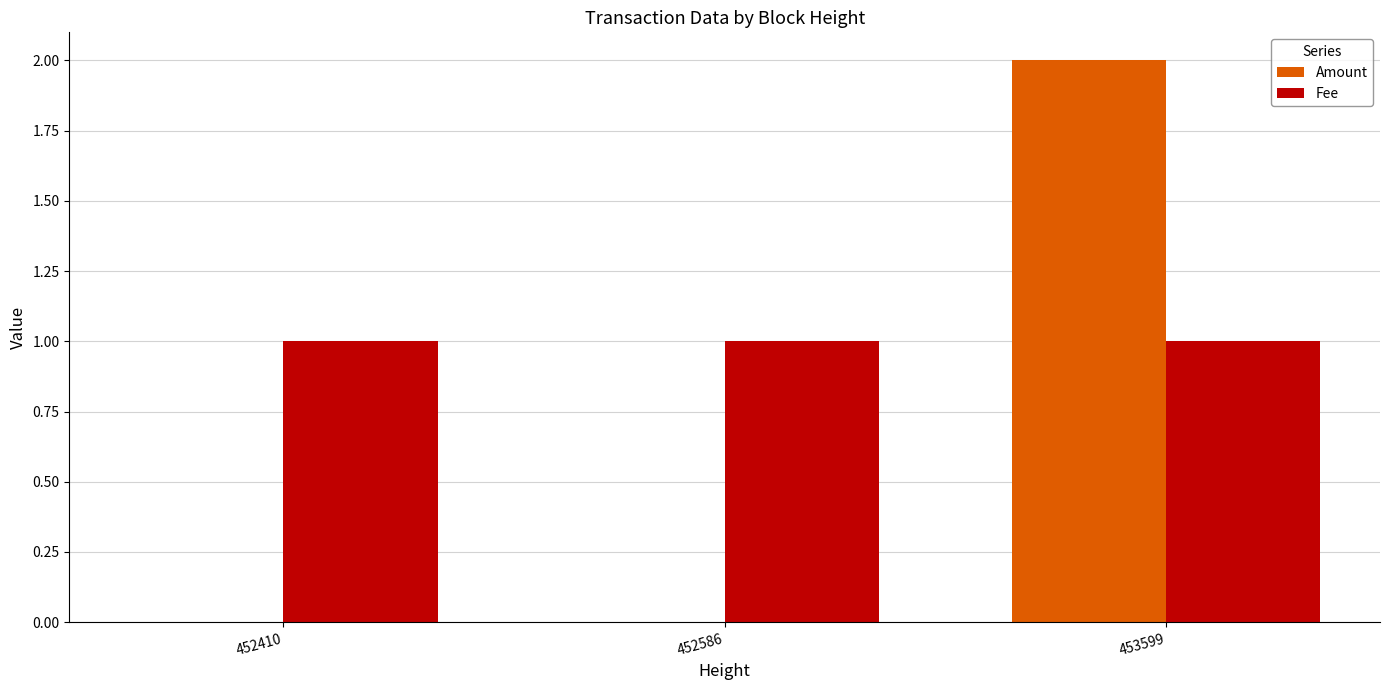

How many groups of bars are there?

3